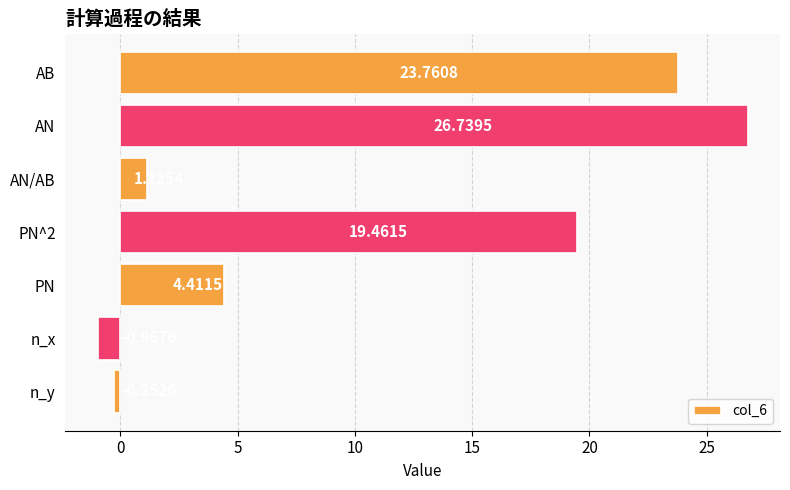

Which label corresponds to the smallest value in the chart?

n_x